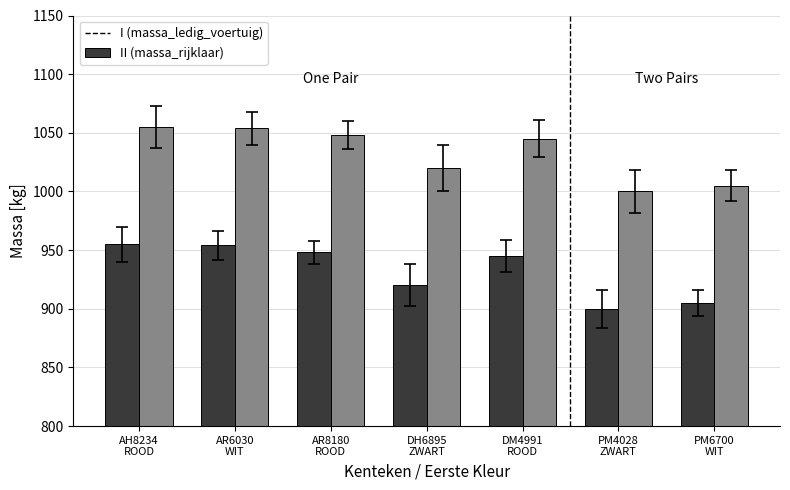

How many groups of bars are there?

7